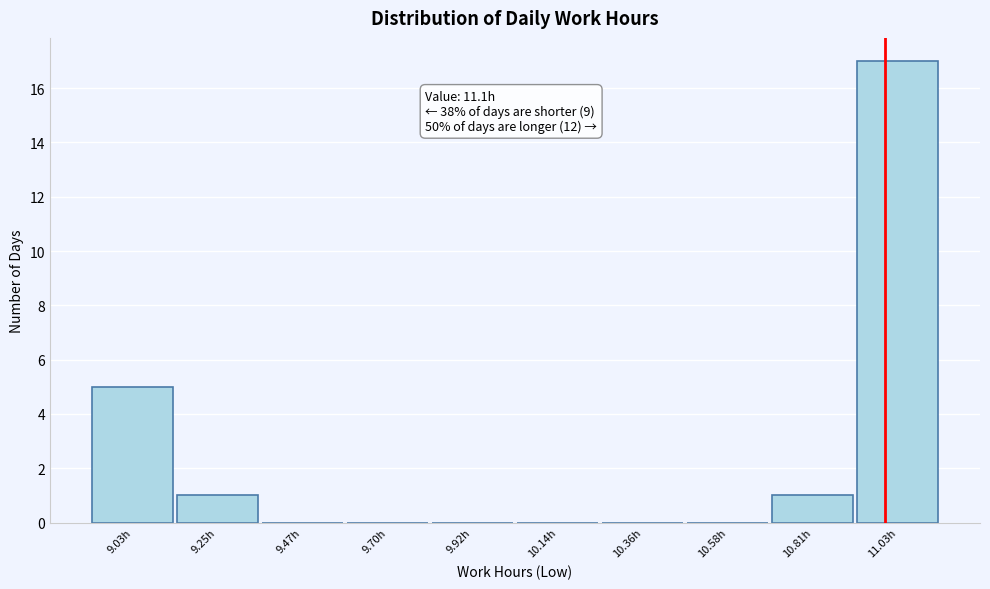

Reading left to right, extract all data points from this chart.

9.03h=5	9.25h=1	9.47h=0	9.70h=0	9.92h=0	10.14h=0	10.36h=0	10.58h=0	10.81h=1	11.03h=17